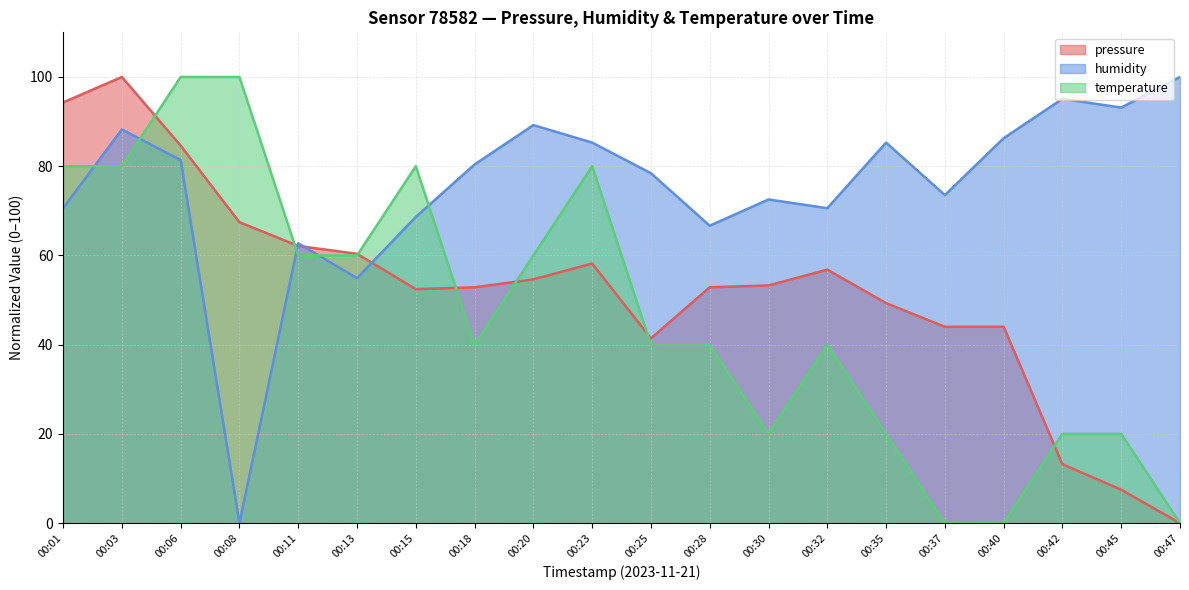

How many series are shown in this chart?

3